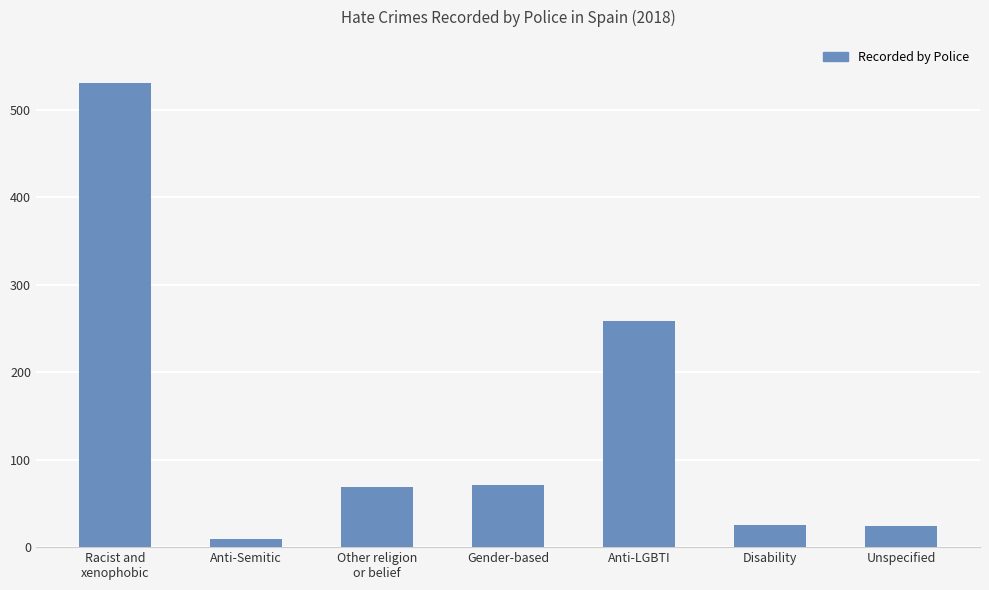

What position from the left is Racist and
xenophobic?

1